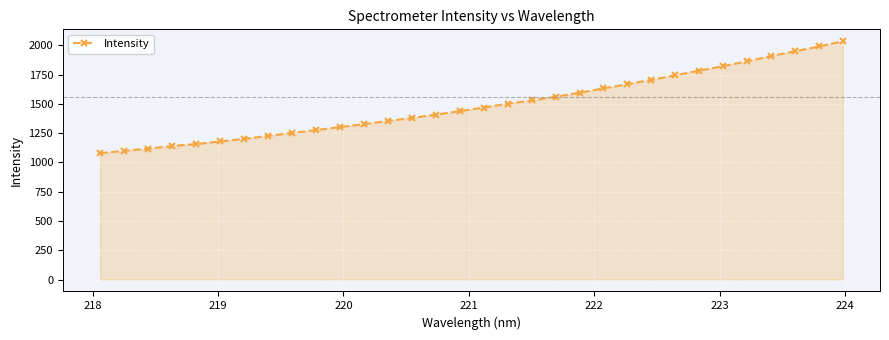

What is the value of the 19th point from the left?

1529.9